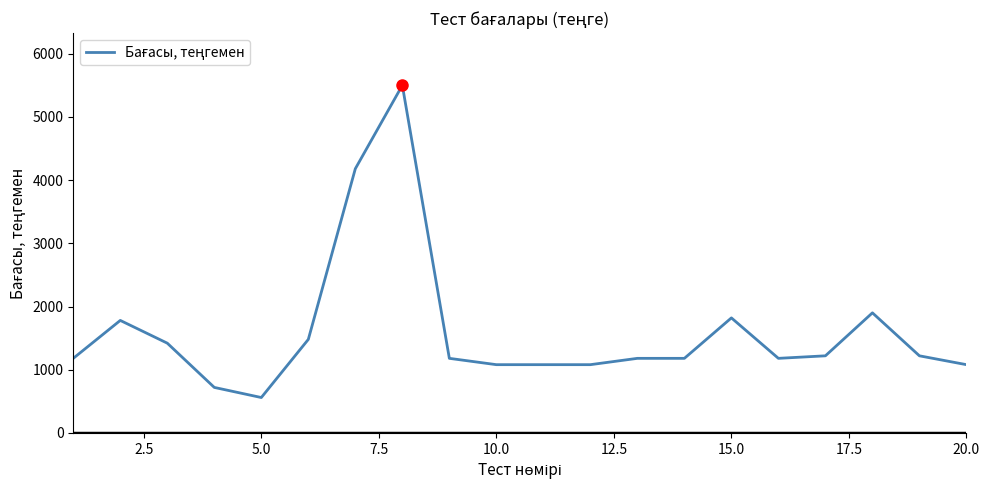

How many lines are shown in the chart?

1